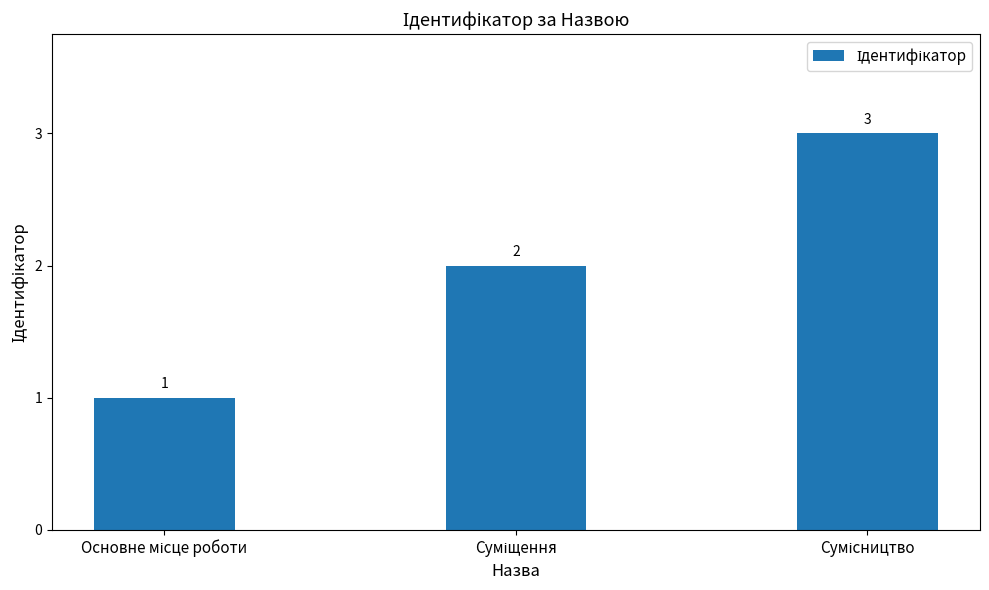

What is the maximum value shown in the chart?

3